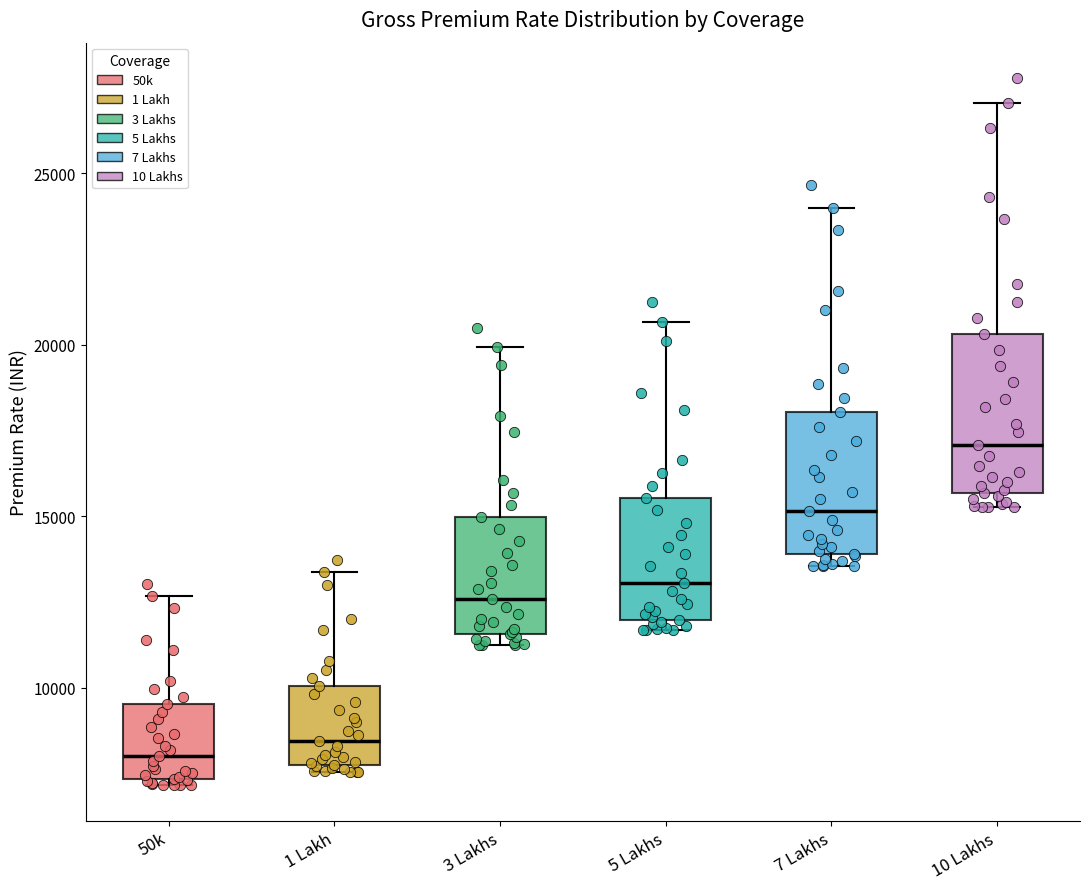

Reading left to right, transcribe this box plot: for each box, give where its median line is, the range the box spans, and where its two whiskers end, as read against the y-axis. The values are not printed on the chart, so give them approximately, as read against the axis.

50k: median 8000, box 7500 to 9500, whiskers 7000 to 12500
1 Lakh: median 8500, box 7500 to 10000, whiskers 7500 (just below the box's lower edge) to 13500
3 Lakhs: median 12500, box 11500 to 15000, whiskers 11500 (just below the box's lower edge) to 20000
5 Lakhs: median 13000, box 12000 to 15500, whiskers 11500 to 20500
7 Lakhs: median 15000, box 14000 to 18000, whiskers 13500 to 24000
10 Lakhs: median 17000, box 15500 to 20500, whiskers 15500 (just below the box's lower edge) to 27000